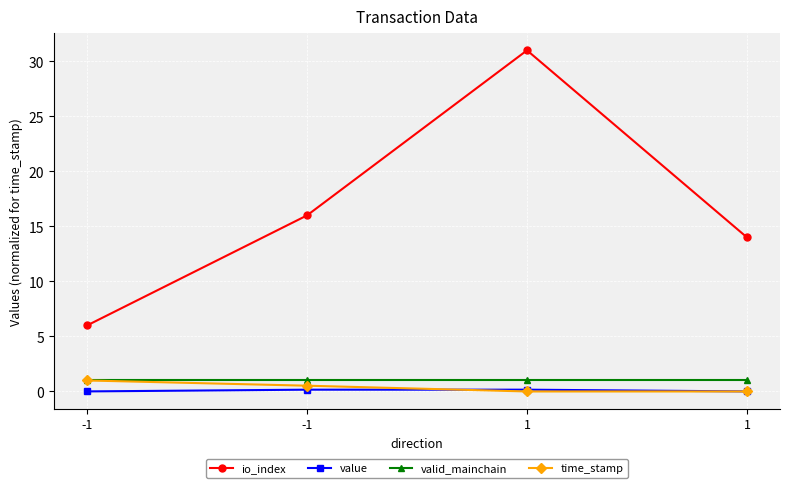

What is the difference between the highest and lowest values at -1?

6.0